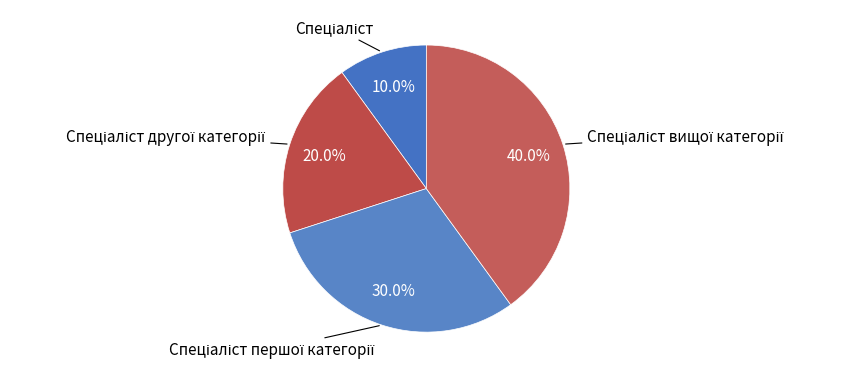

Is there a majority slice in this chart?

No